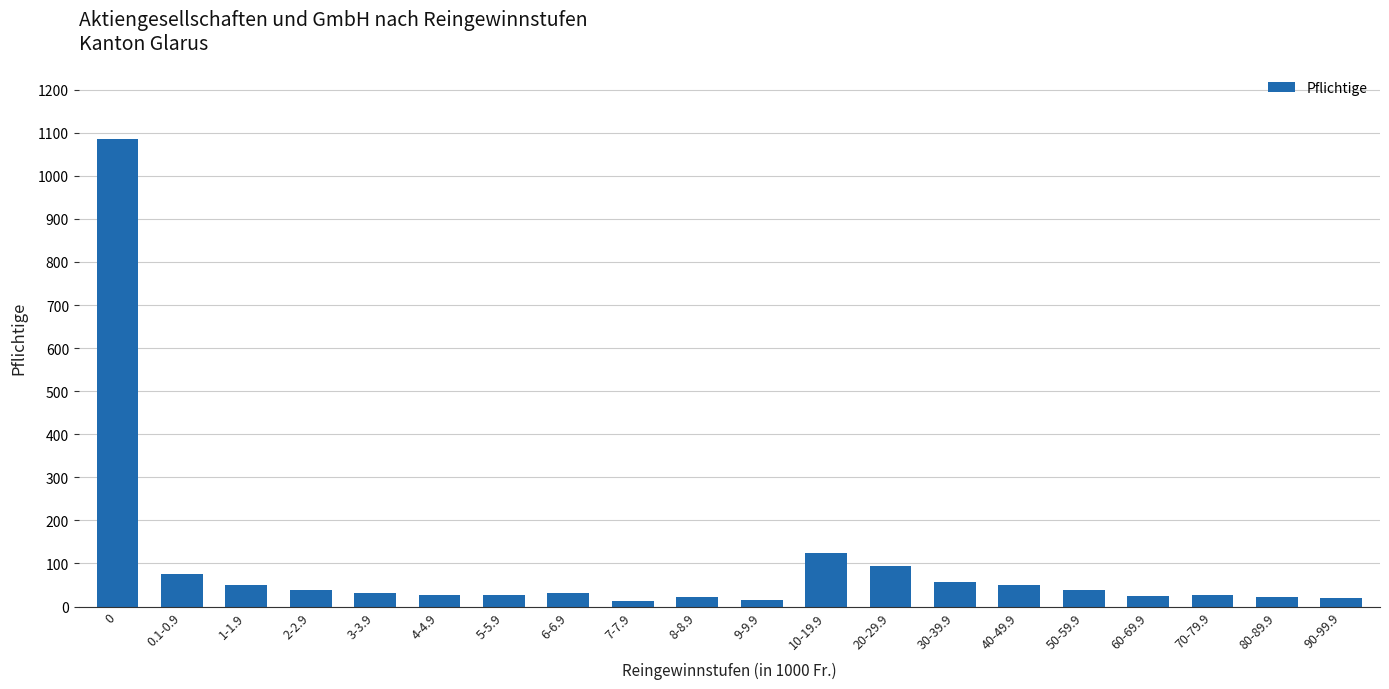

What is the approximate value at 70-79.9, to the nearest 50?

50